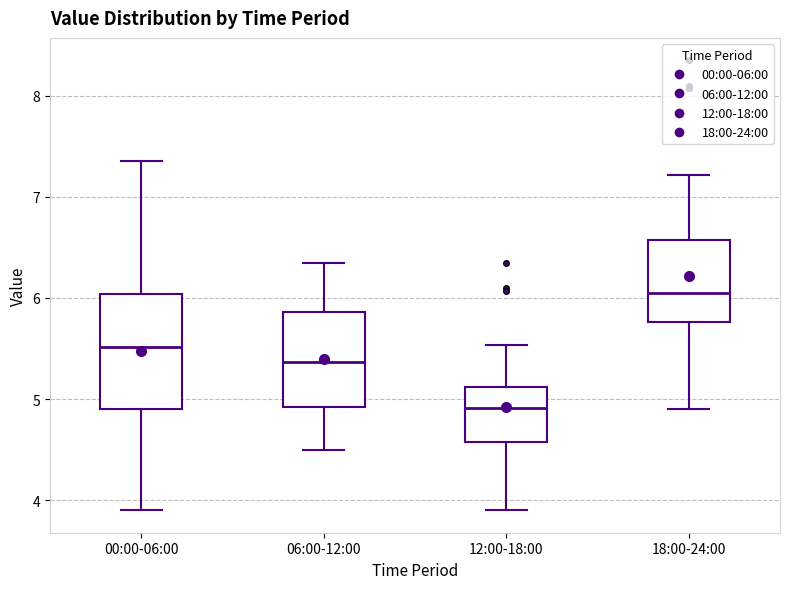

Reading left to right, read every box against the y-axis: the position of its median line, the range the box covers, and the ends of its whiskers. The values are not printed on the chart, so give them approximately, as read against the axis.

00:00-06:00: median 5.5, box 4.9 to 6.0, whiskers 3.9 to 7.4
06:00-12:00: median 5.4, box 4.9 to 5.9, whiskers 4.5 to 6.4
12:00-18:00: median 4.9, box 4.6 to 5.1, whiskers 3.9 to 5.5
18:00-24:00: median 6.1, box 5.8 to 6.6, whiskers 4.9 to 7.2